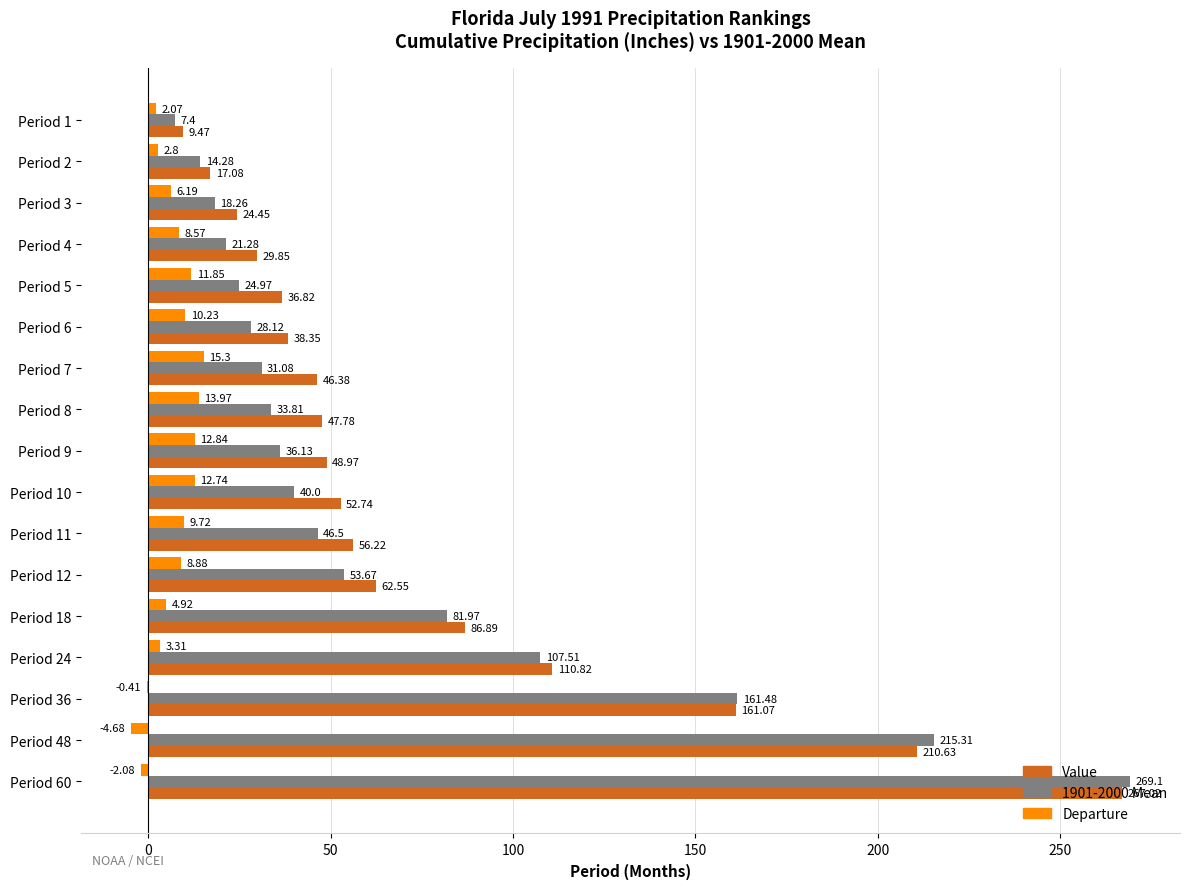

Between Period 11 and Period 18, which series saw the biggest shift?

1901-2000 Mean